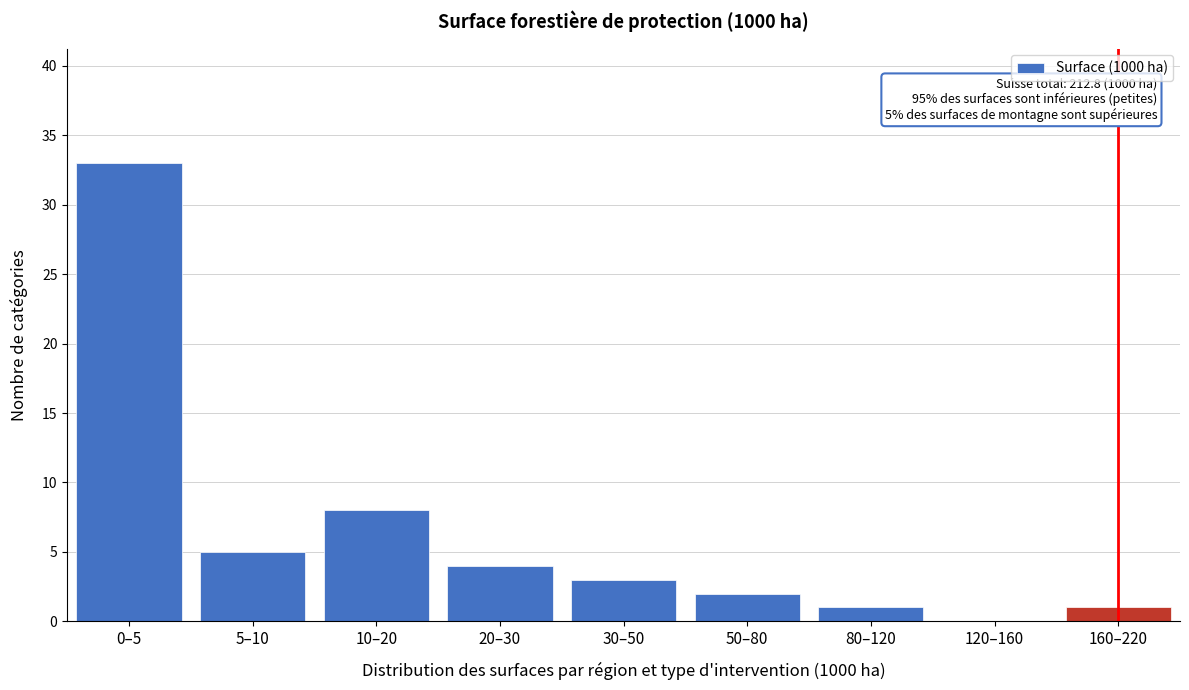

Reading left to right, list all the values displayed in this chart.

0–5=33	5–10=5	10–20=8	20–30=4	30–50=3	50–80=2	80–120=1	120–160=0	160–220=1